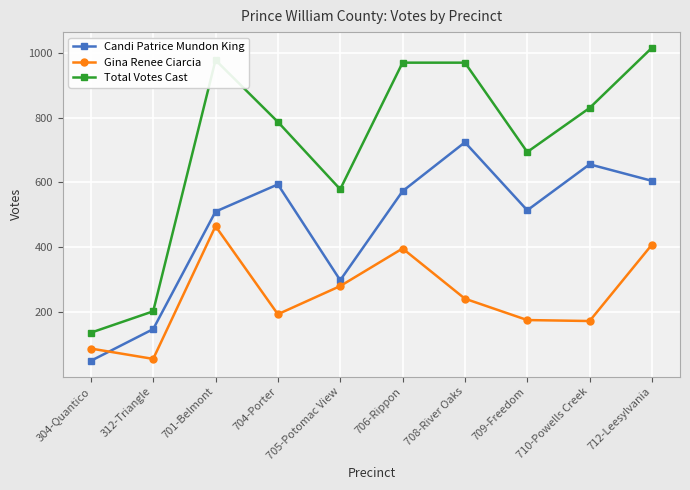

What is the label of the 10th point from the left?

712-Leesylvania